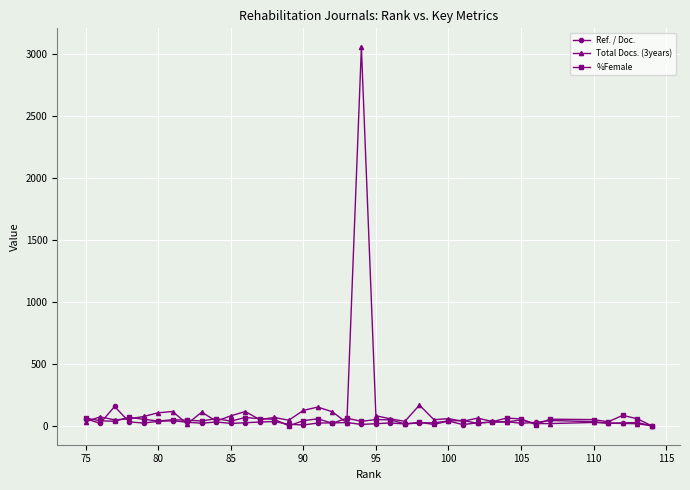

Which series has the widest spread of values?

Total Docs. (3years)